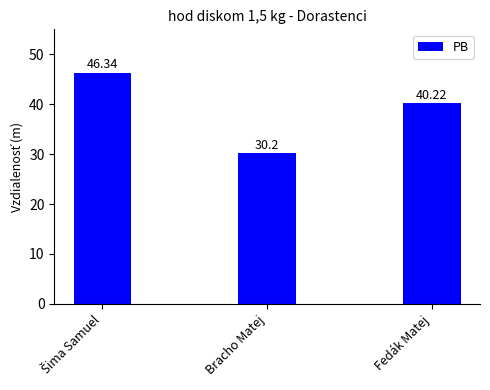

What is the average value?

38.9